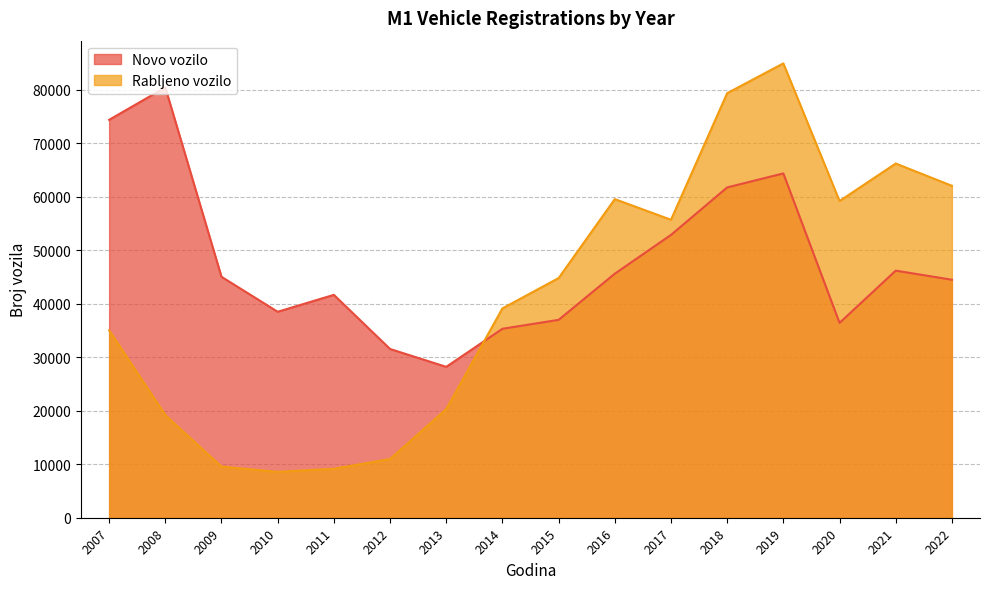

Does the chart have visible grid lines?

Yes